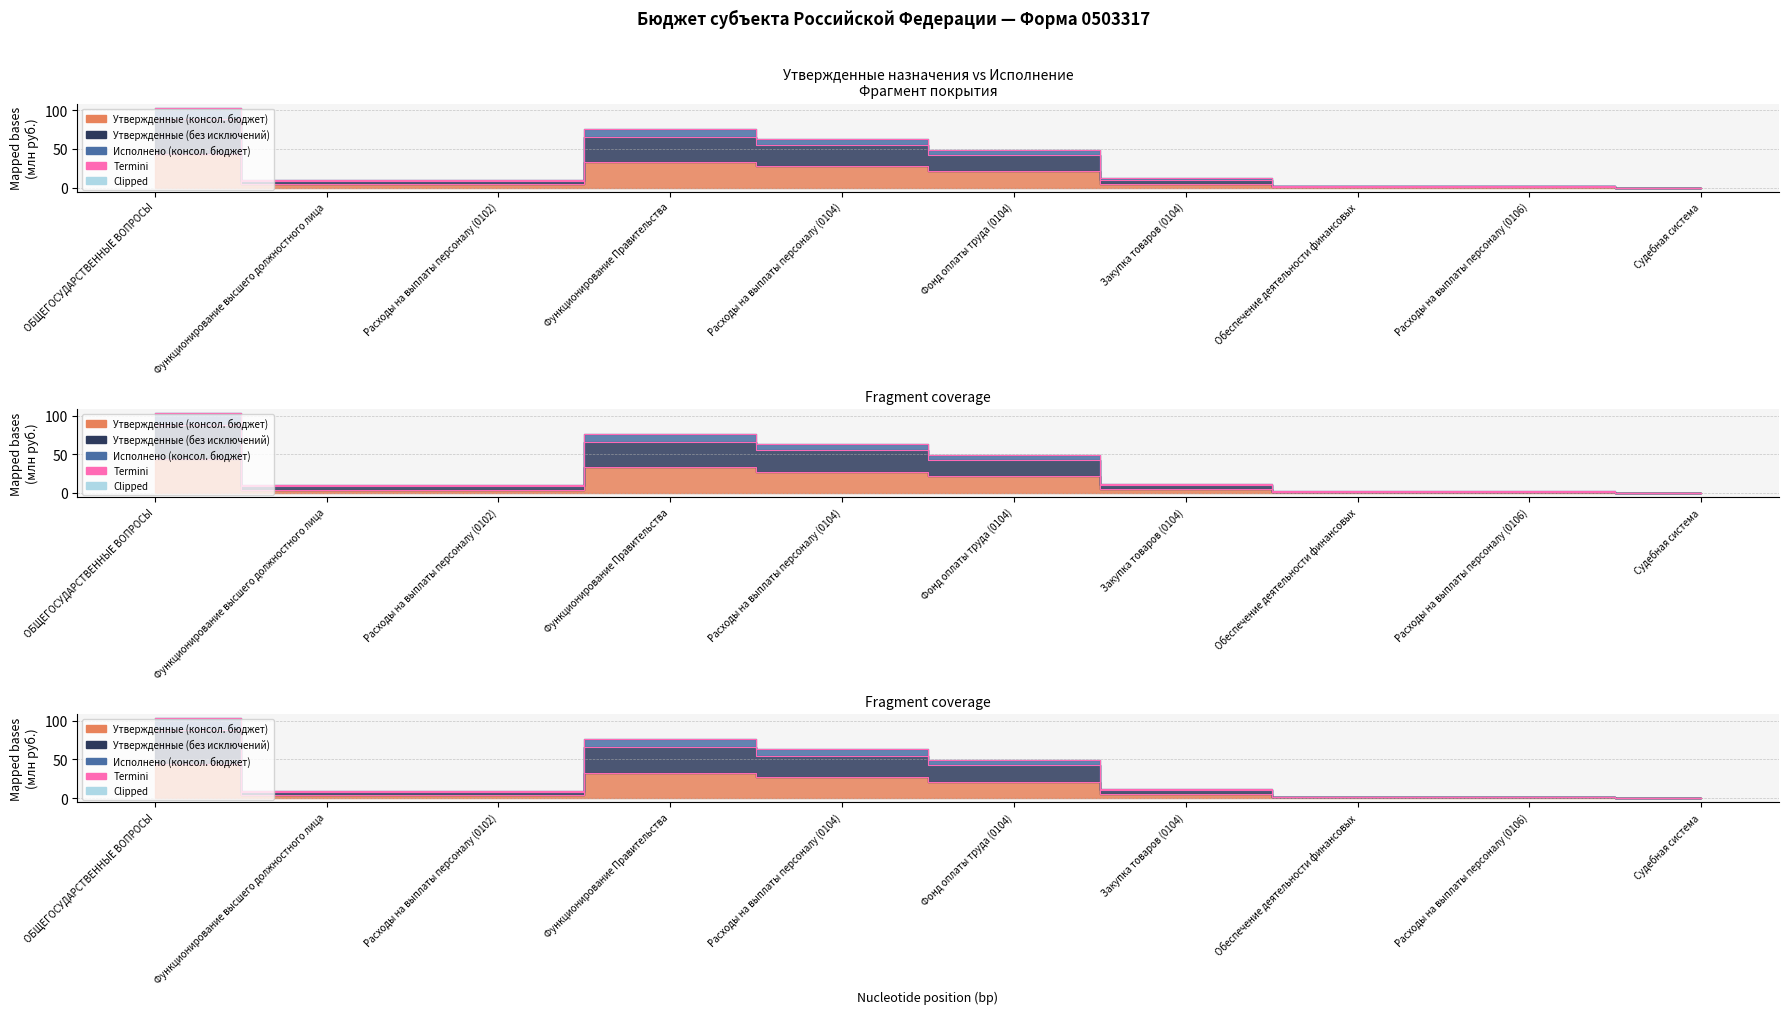

What is the value of the Утвержденные (без исключений) point at the 1st from the left?

88.1